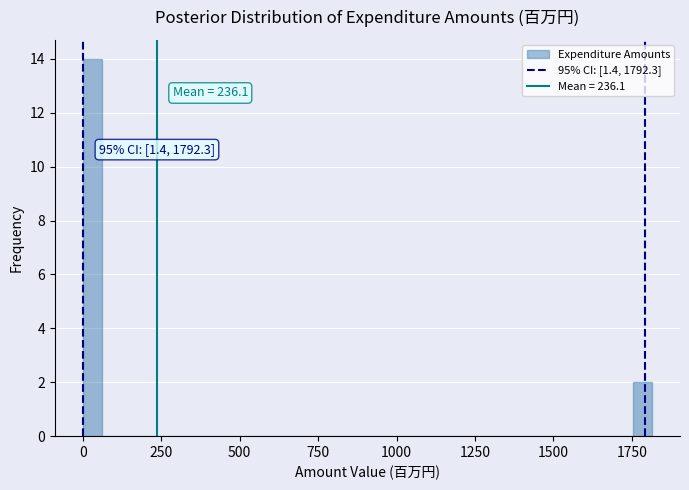

Read against the x-axis, roughly where is the centre of the tallest bar?

50